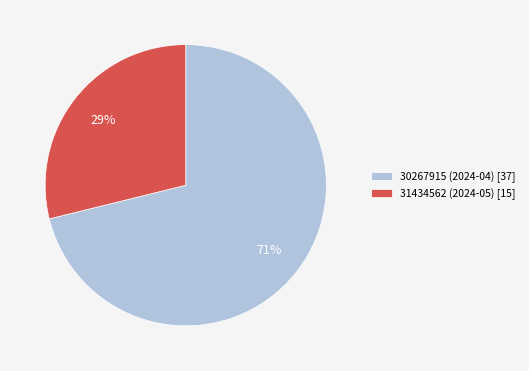

True or false: 30267915 (2024-04) accounts for 71% of the total.

True